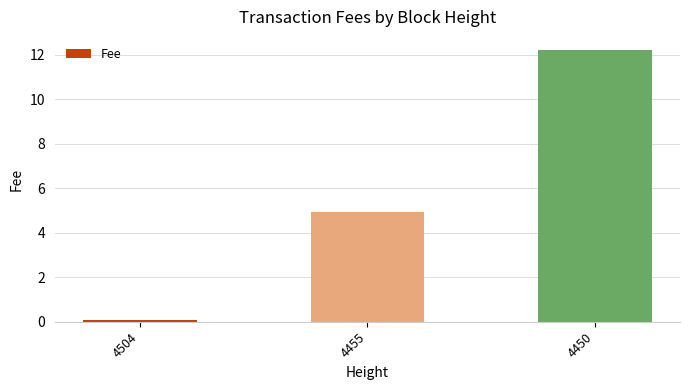

How many bars are there in total?

3